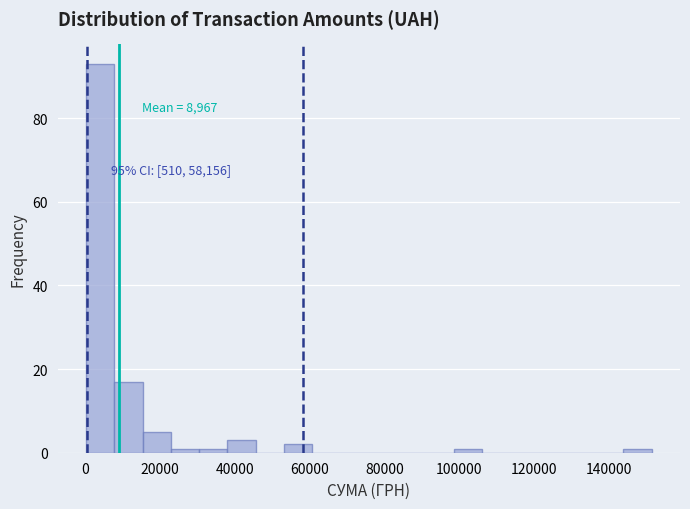

Read against the x-axis, roughly where is the centre of the tallest bar?

4000